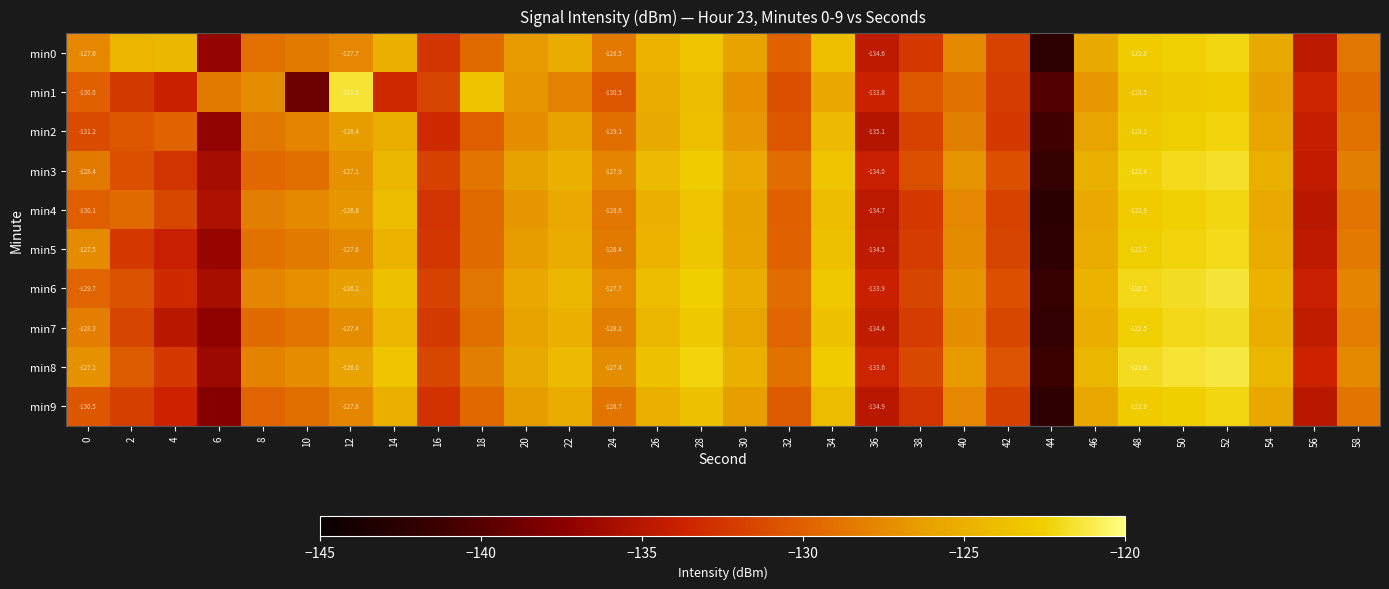

At which category does the chart reach its minimum across all series?

44